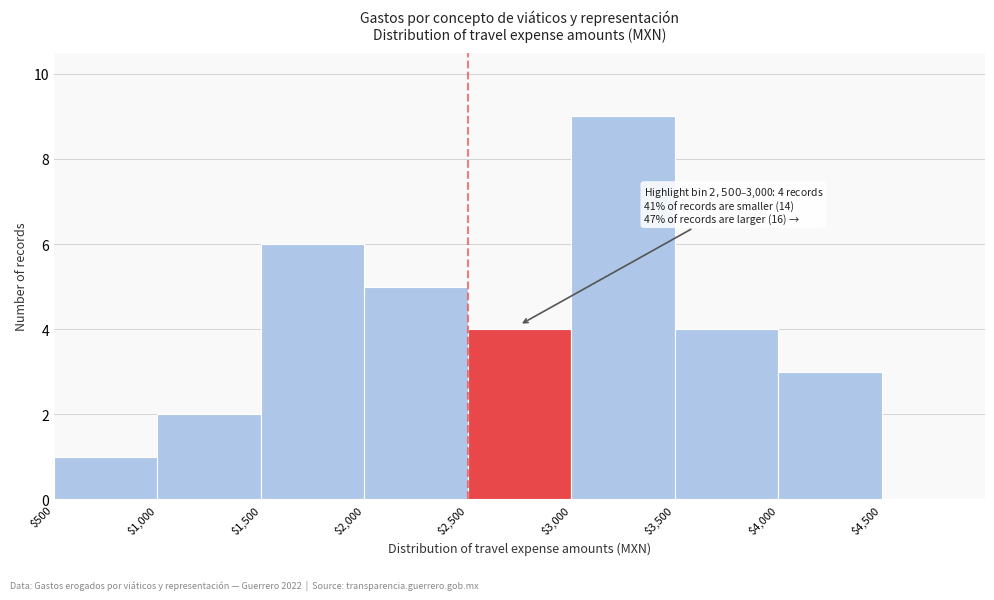

Which range on the x-axis has the tallest bar?

3000 to 3500